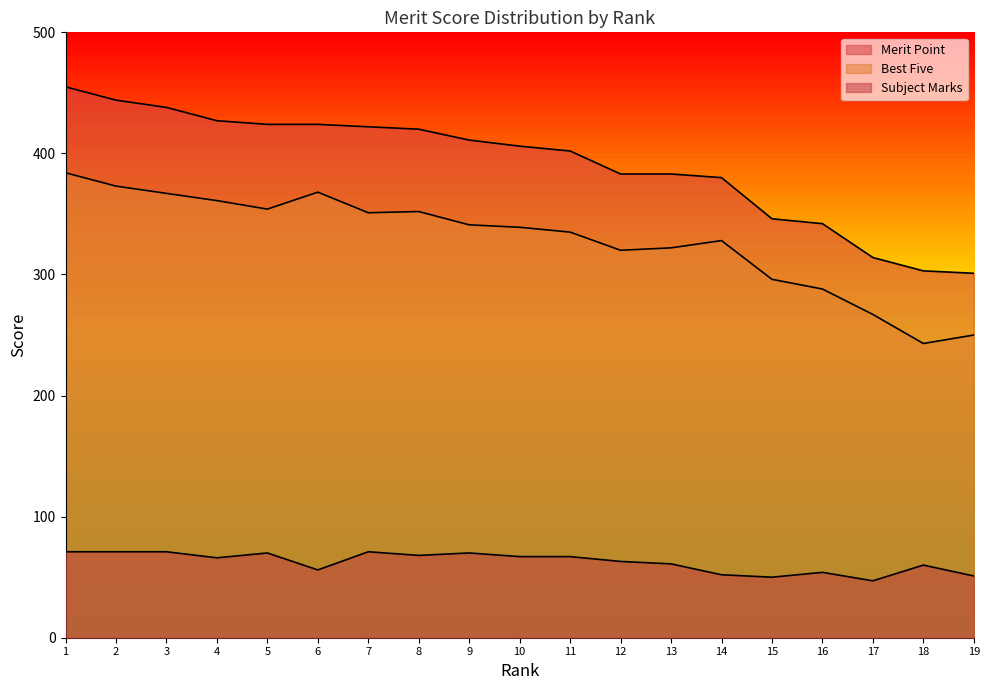

Read the Best Five value at 6.

368